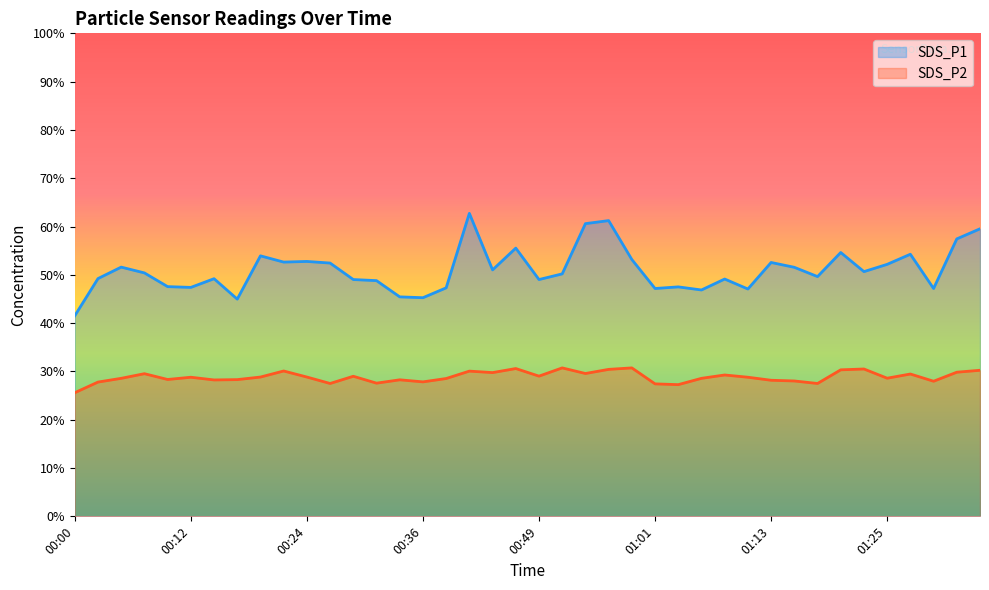

Does the chart display data point markers on the line(s)?

No